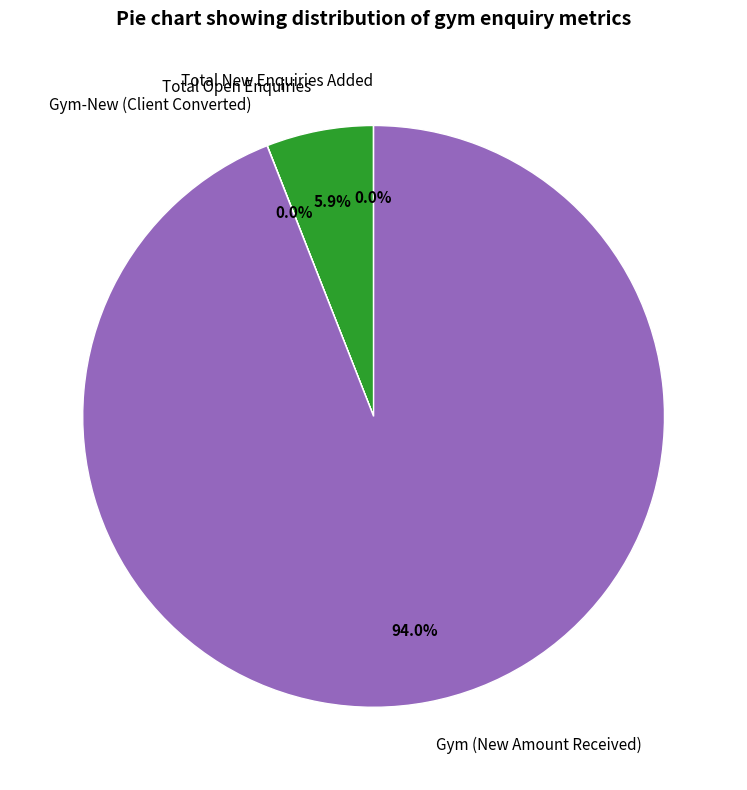

What is the largest slice in the pie chart?

Gym (New Amount Received)